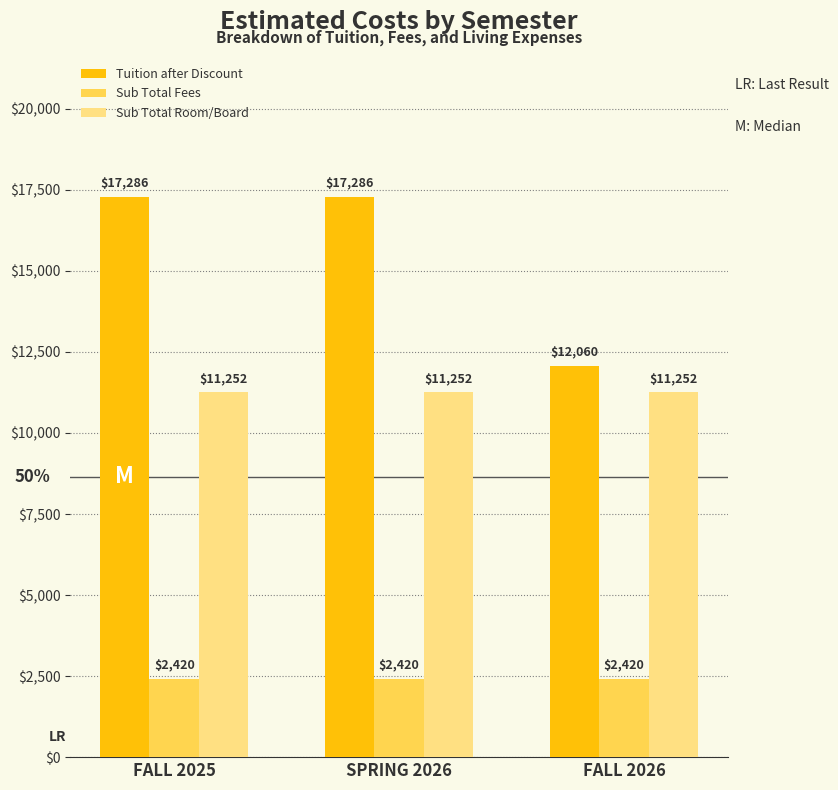

What is the highest value of the Sub Total Room/Board series?

11252.5